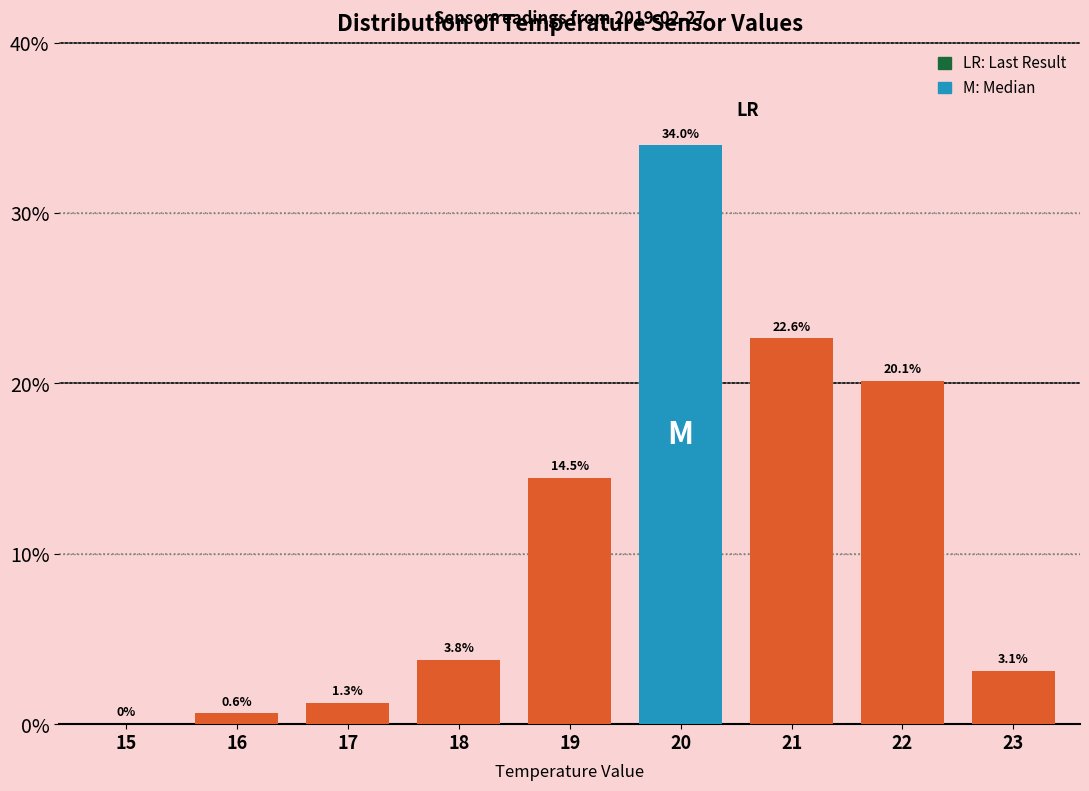

Reading left to right, transcribe all the data shown in this chart.

15=0.0	16=0.6	17=1.3	18=3.8	19=14.5	20=34.0	21=22.6	22=20.1	23=3.1